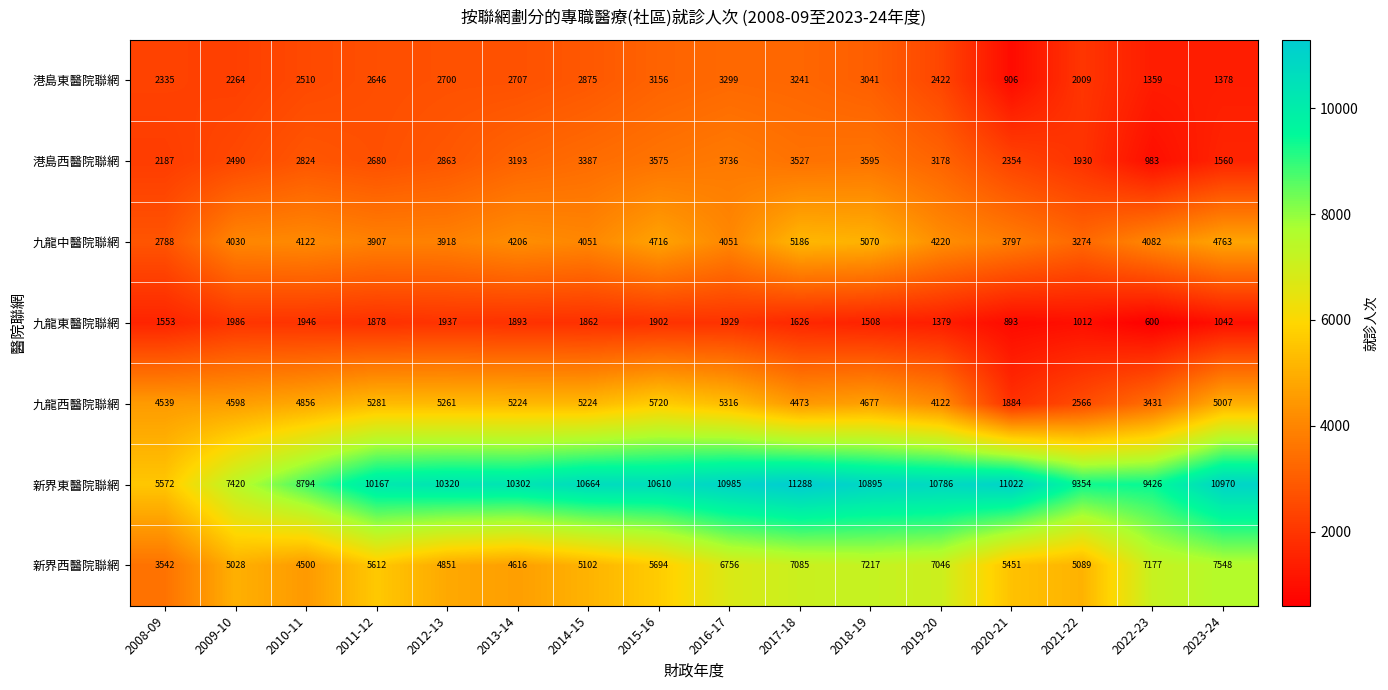

Where is 九龍東醫院聯網 nearest to the value 1293?

2019-20